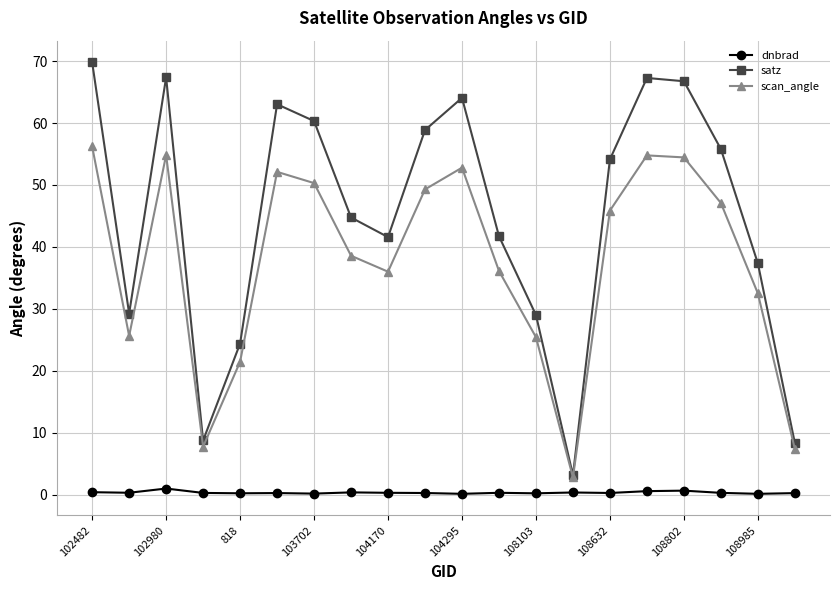

Which series has the largest range (max minus min)?

satz